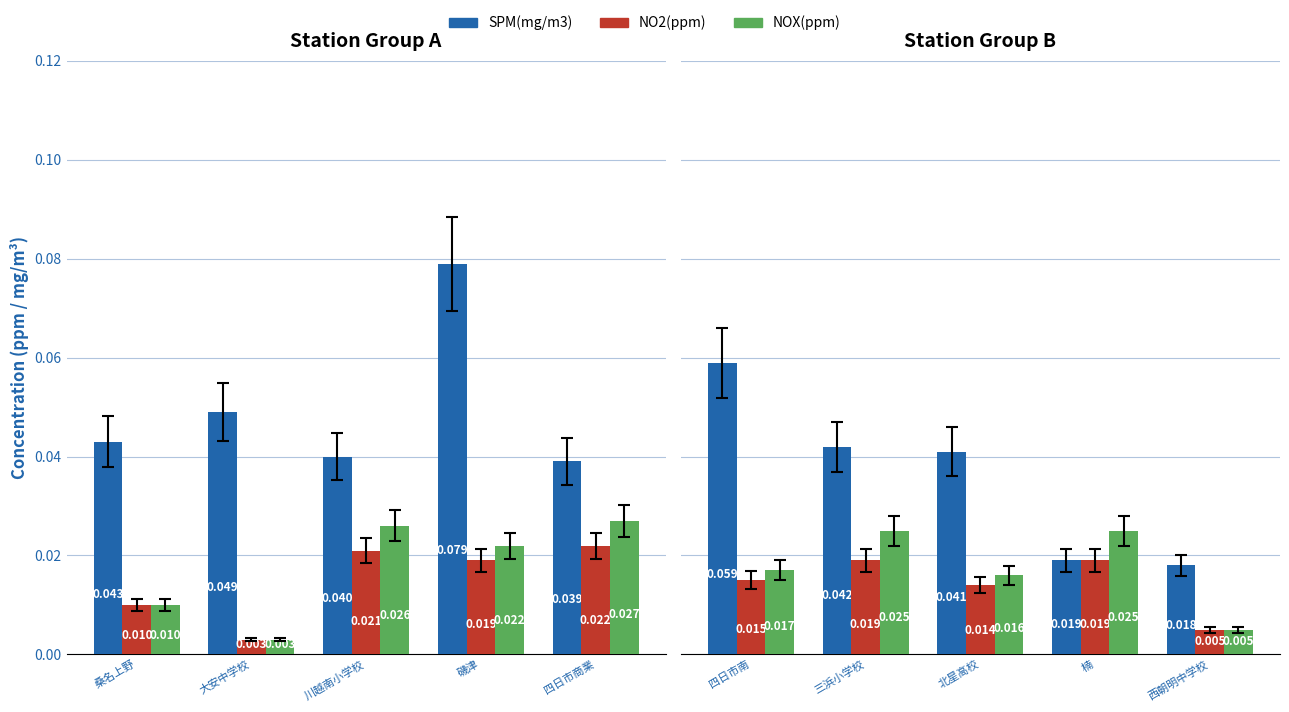

Rank the series by their maximum value, from highest to lowest.

SPM(mg/m3), NOX(ppm), NO2(ppm)